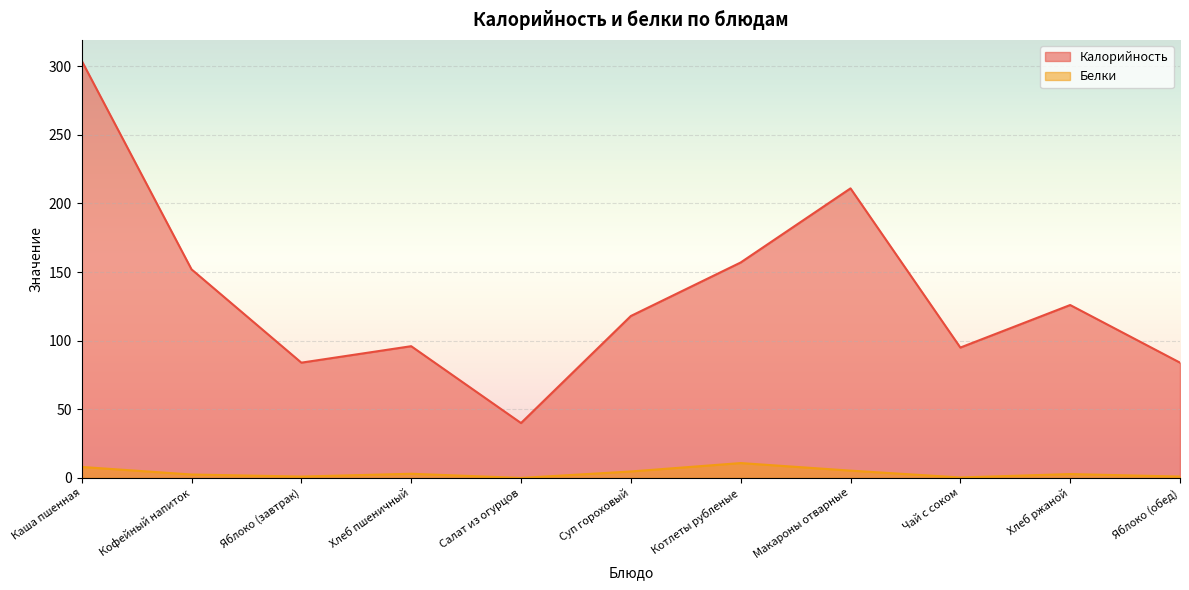

What is the label of the 9th point from the right?

Яблоко (завтрак)